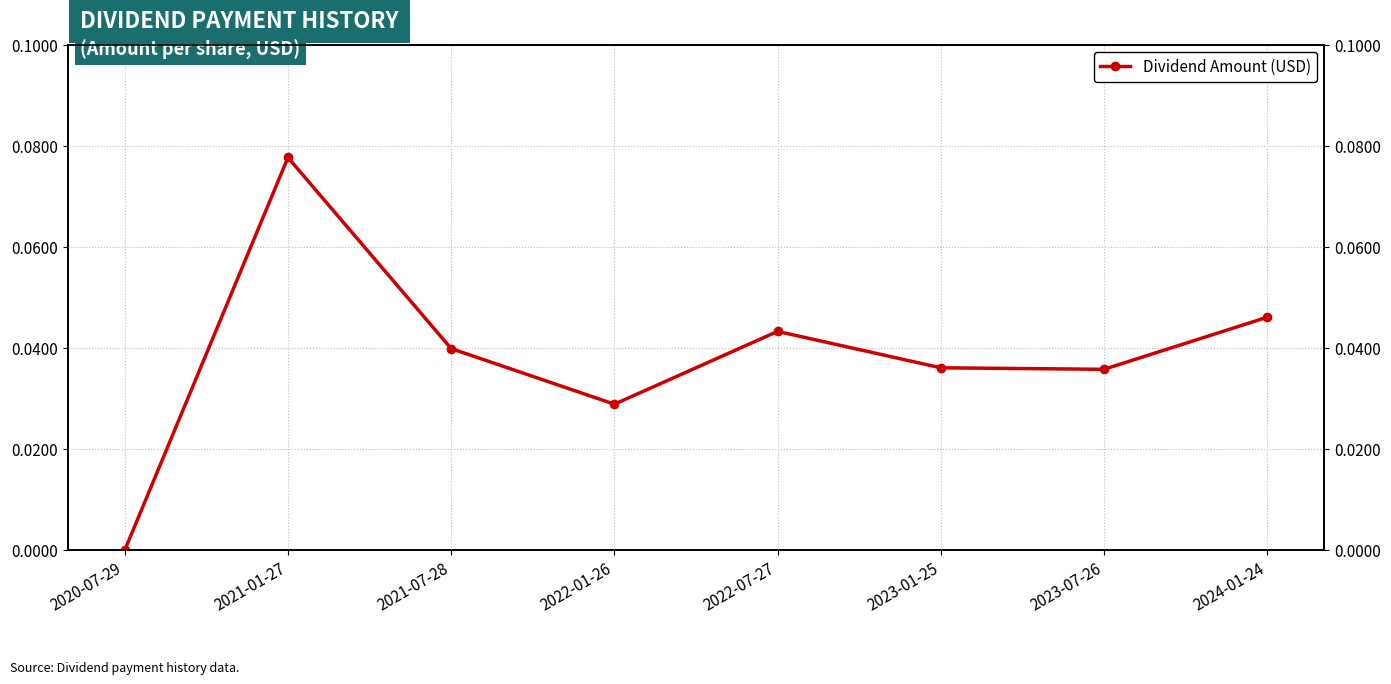

What is the difference between the maximum and minimum values?

0.1